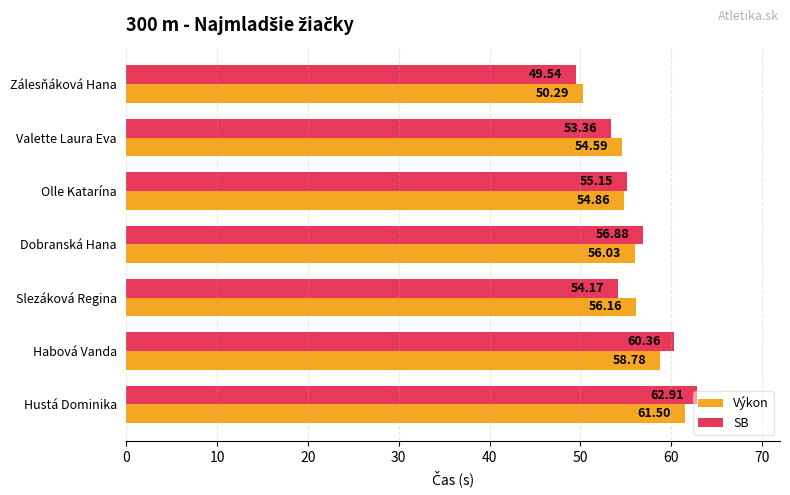

At which label does Výkon reach its peak?

Hustá Dominika